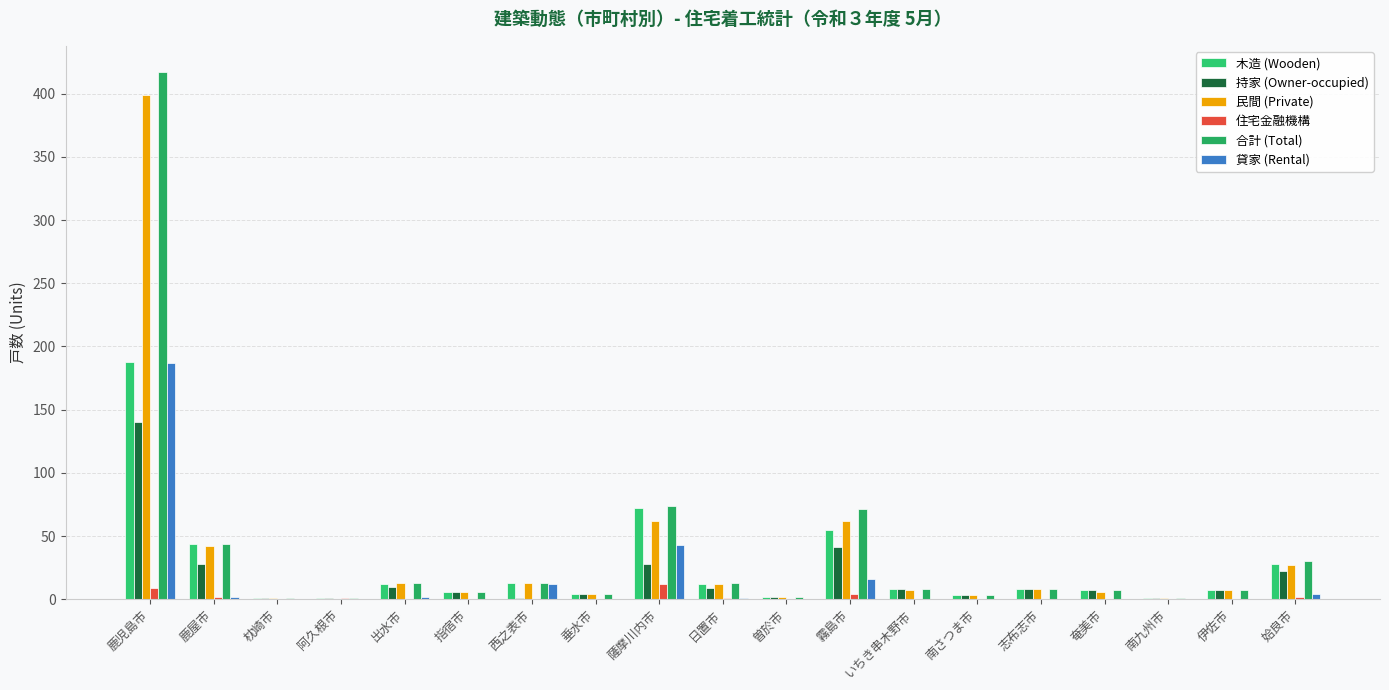

What is the label of the 16th bar from the right?

阿久根市